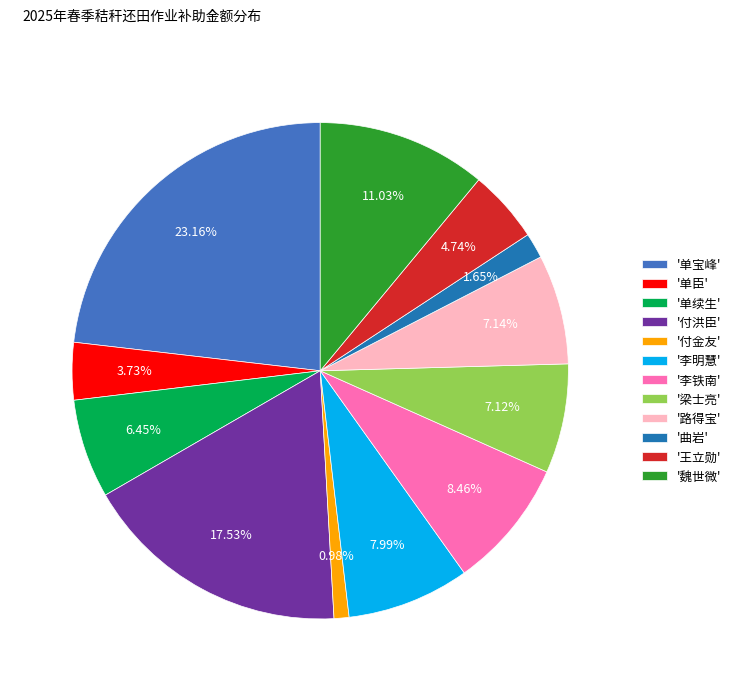

Is there any slice that represents more than half of the pie?

No